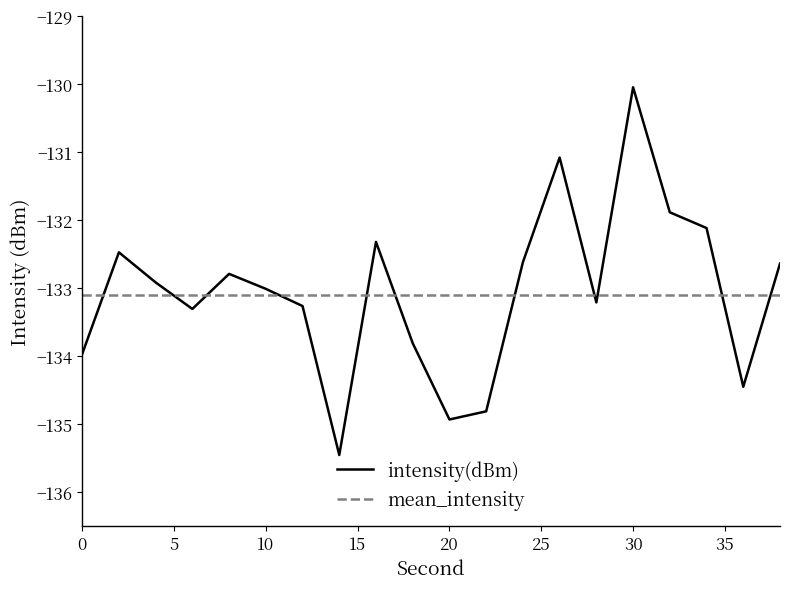

What is the sum of all intensity(dBm) values?

-2661.2